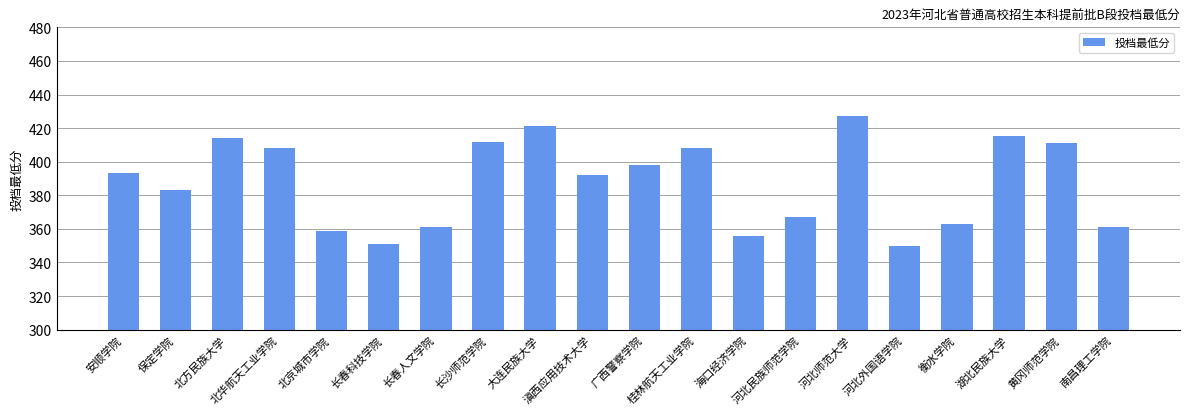

What is the value of the 13th bar from the left?

356